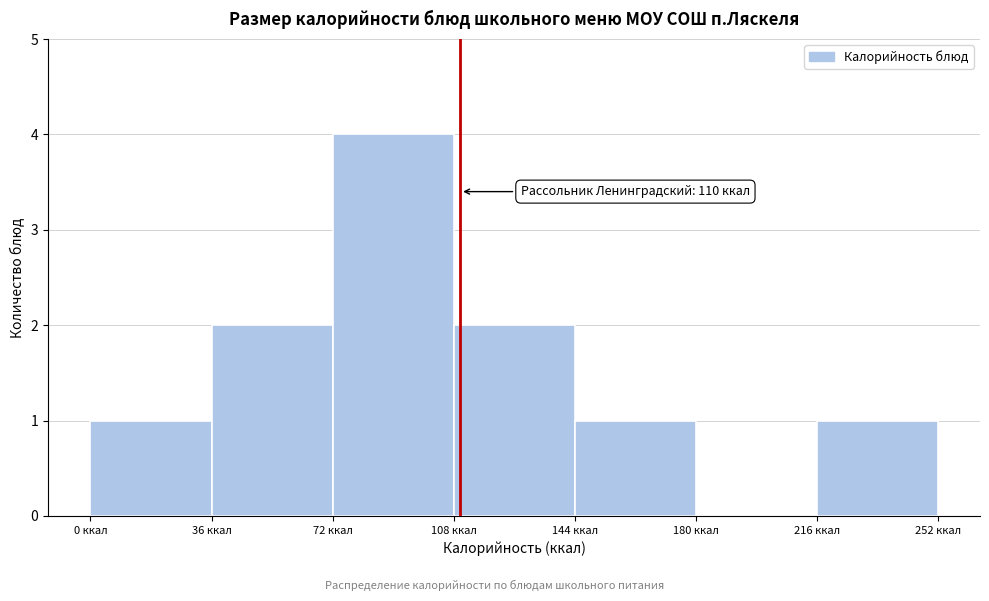

Over which range of the x-axis is the bar tallest?

72 to 108